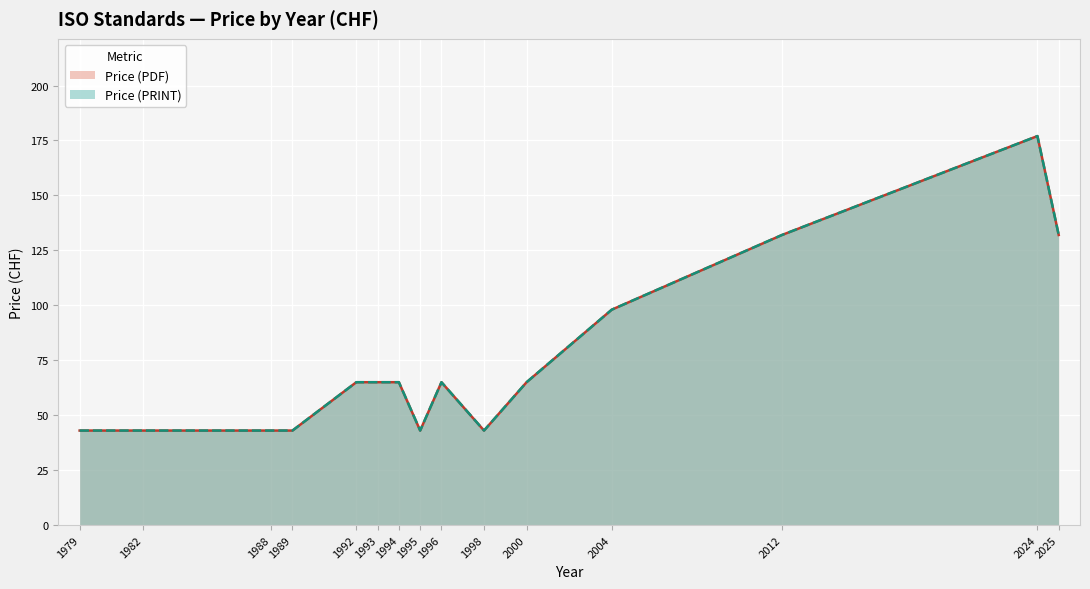

What are all the series names shown in the legend?

Price (PDF), Price (PRINT)